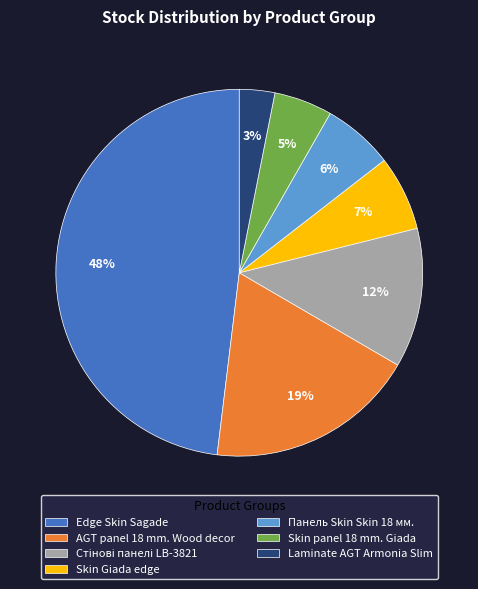

Count the number of slices in the pie.

7